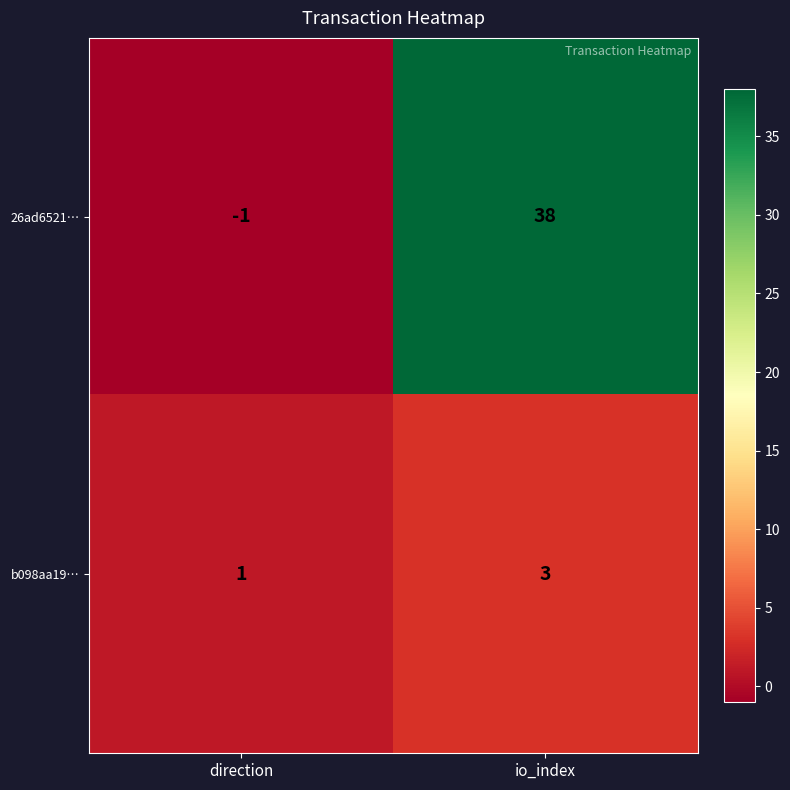

What is the difference between the 26ad6521… values at direction and io_index?

39